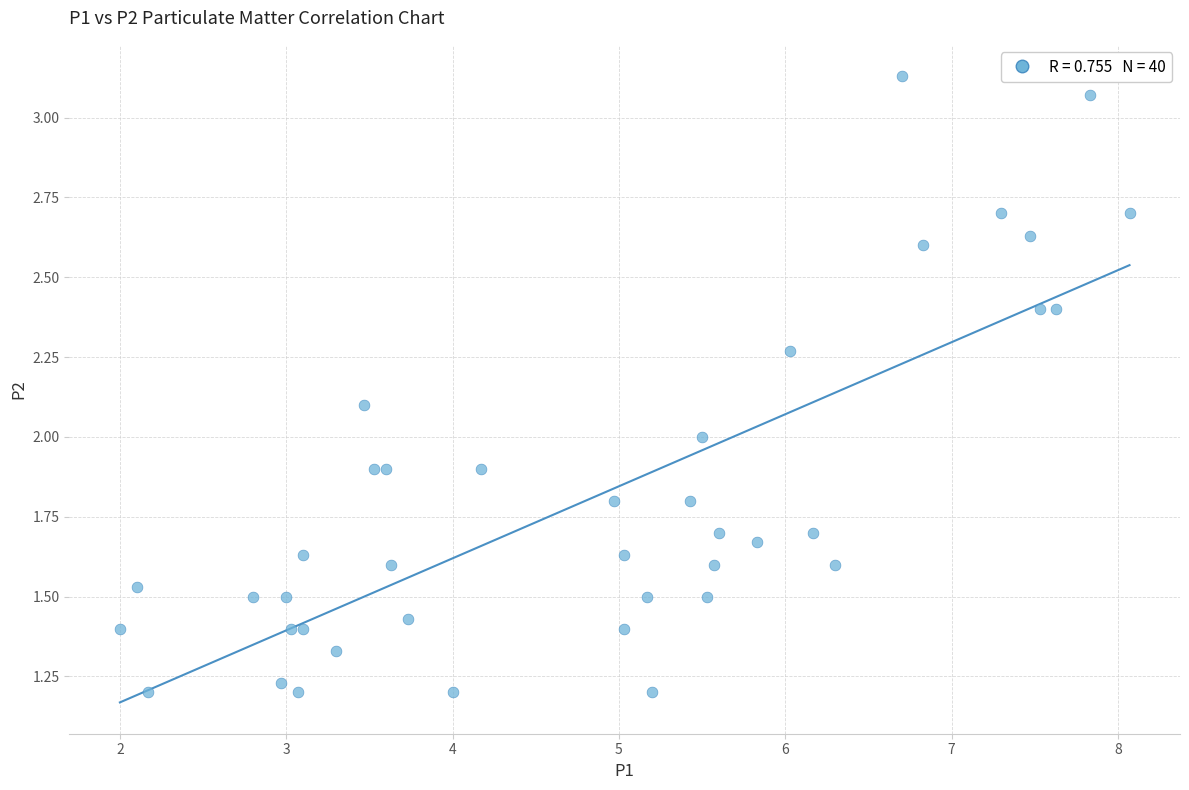

What is the range of Y values (max minus min)?

1.9